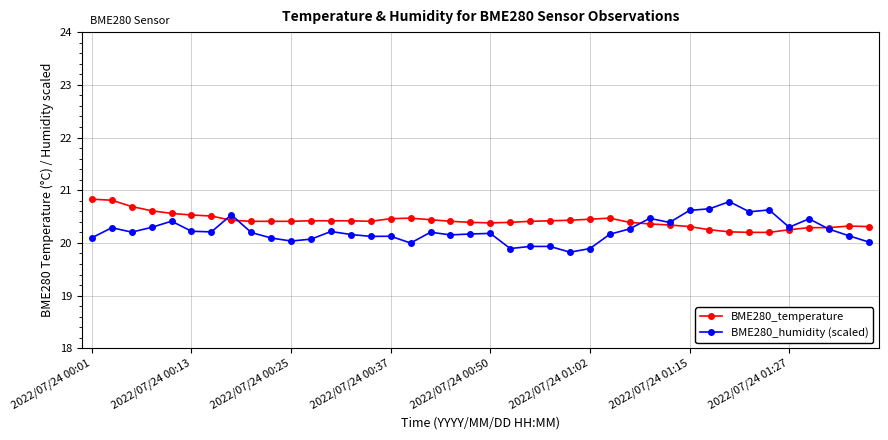

What is the value of the BME280_temperature point at the 24th from the left?

20.4